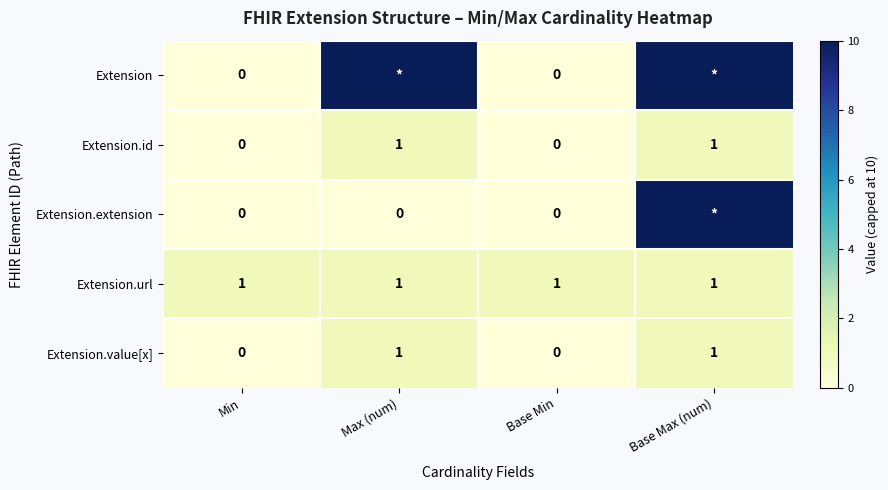

Which label corresponds to the largest value in the chart?

Max (num)